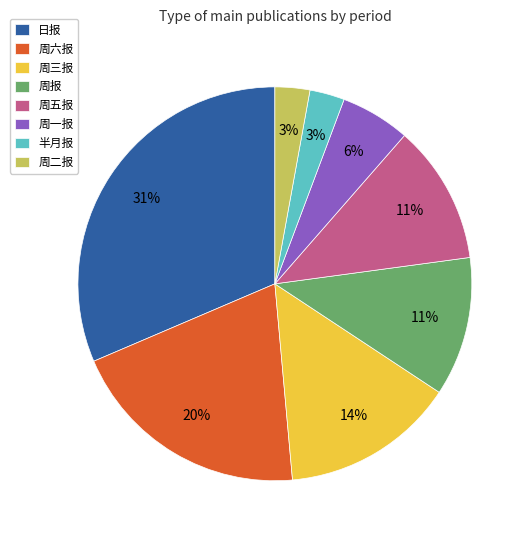

Which slice is the largest?

日报